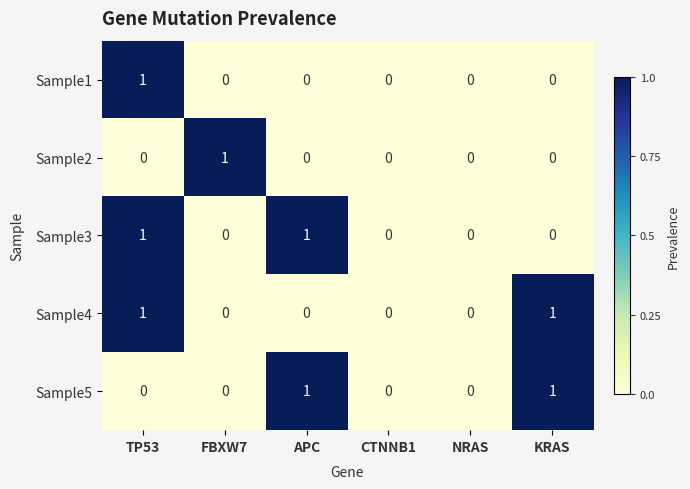

At which label does Sample2 reach its peak?

FBXW7